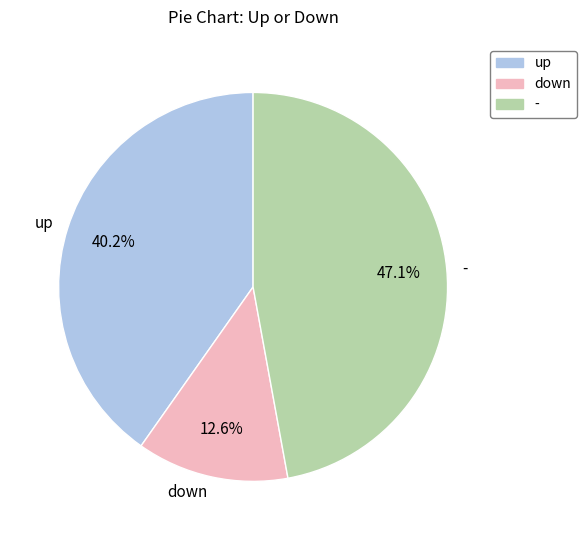

Does - account for over 50% of the chart?

No